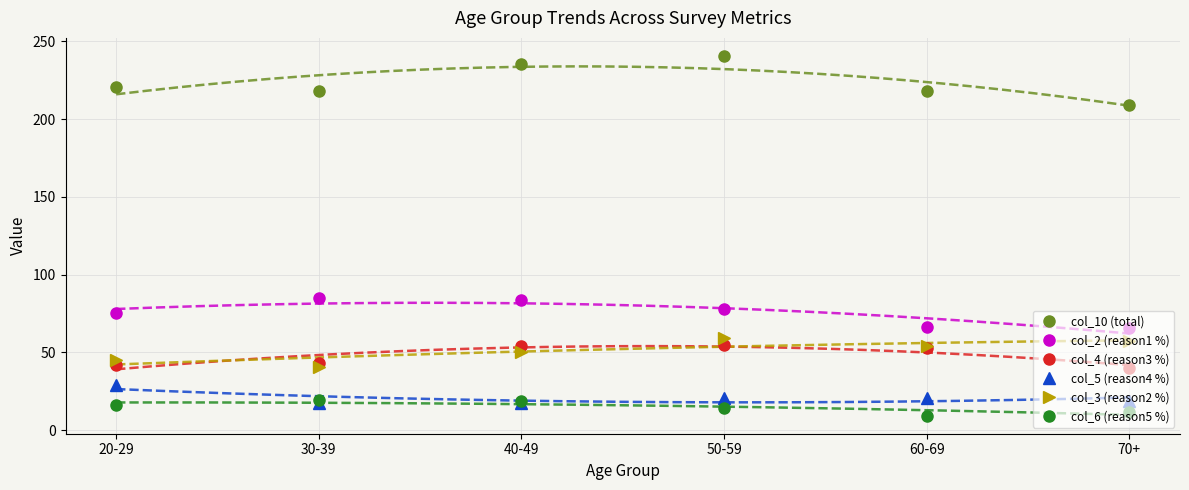

What is the highest value of the col_6 (reason5 %) series?

19.3